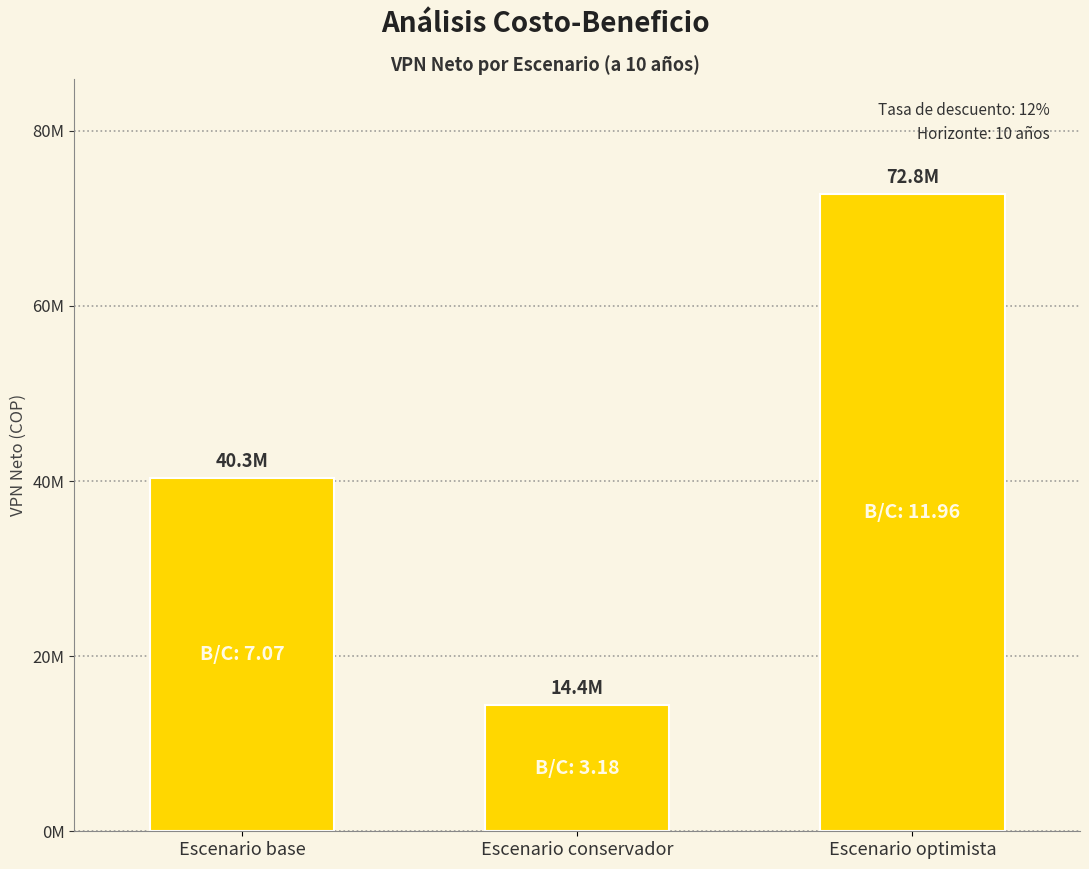

What is the value of the 3rd bar from the left?

72818040.3